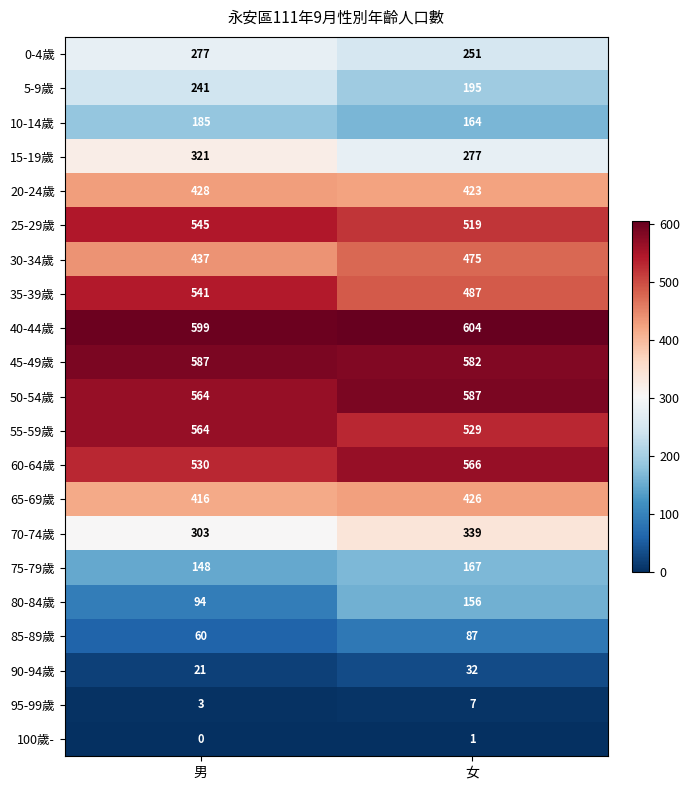

How many values in the 5-9歲 series are below 241?

1